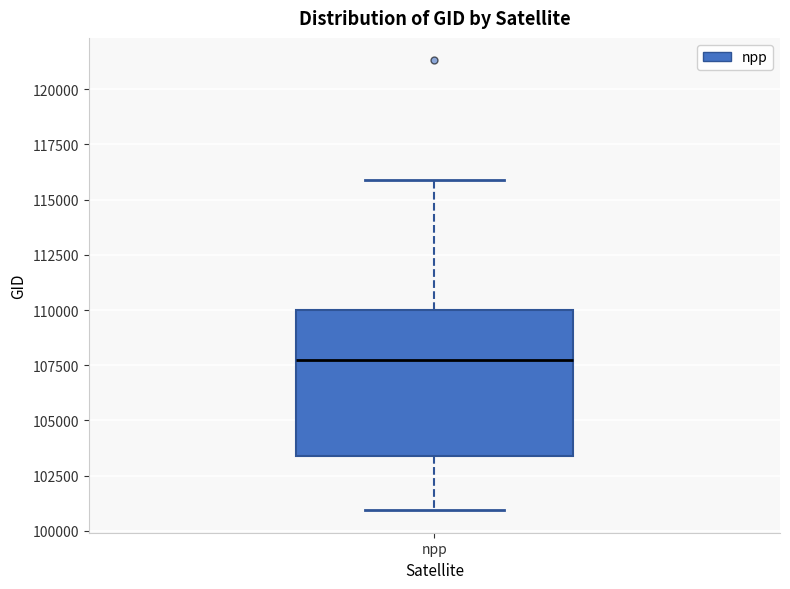

Where does the upper whisker of the box for npp end on the y-axis? The values are not printed on the chart, so give them approximately, as read against the axis.

116000